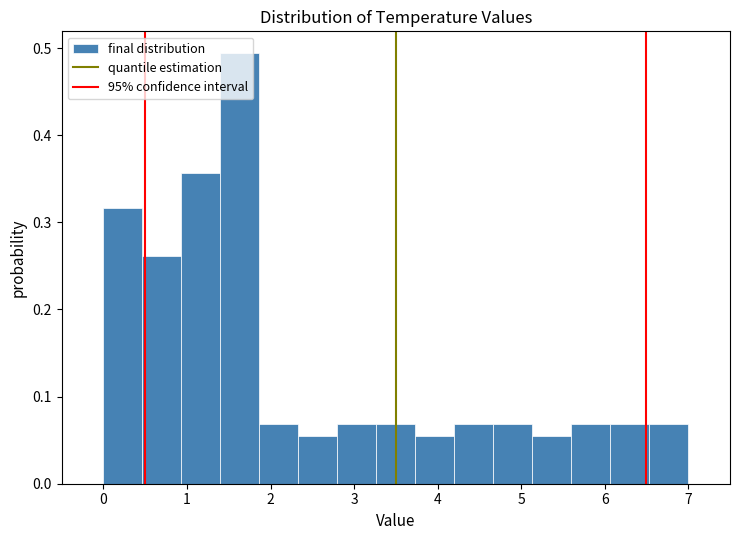

What is the height of the bar covering 4.2 to 4.7 on the x-axis? Neither the bar edges nor the heights are printed on the chart, so give them approximately, as read against the axes.

0.07